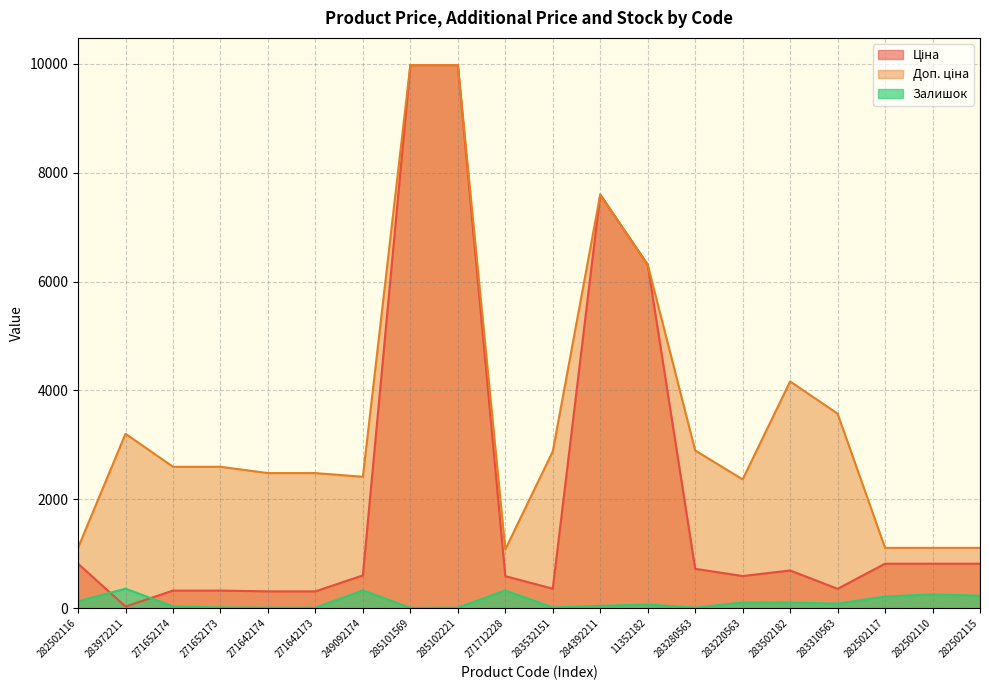

What is the value of the Ціна point at the 8th from the left?

9975.0